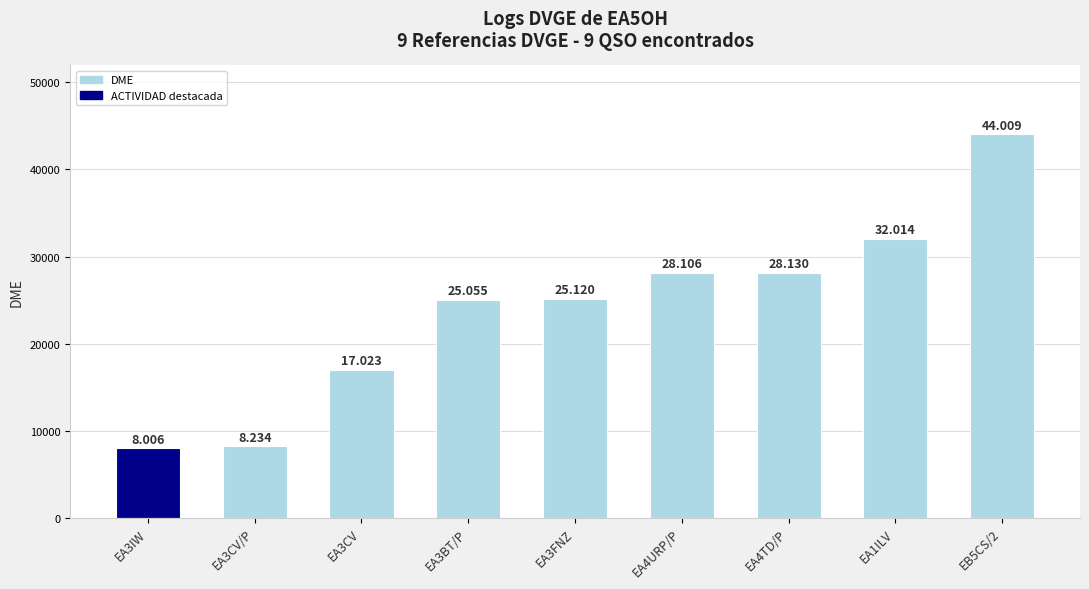

What is the difference between the maximum and minimum values?

36003